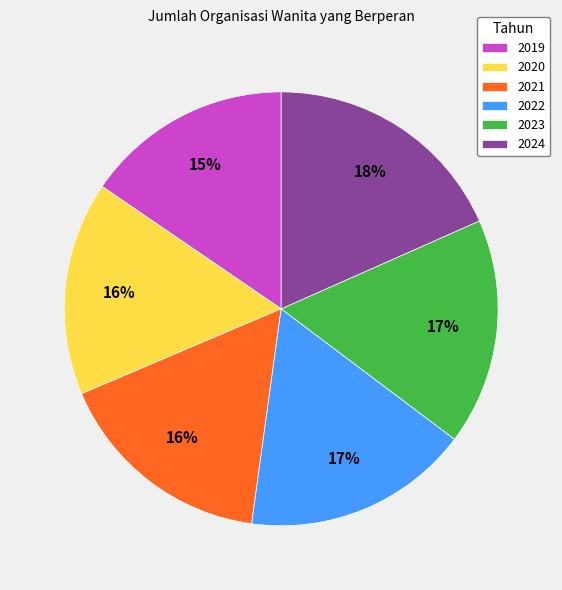

To the nearest percent, what portion does 2024 represent?

18%